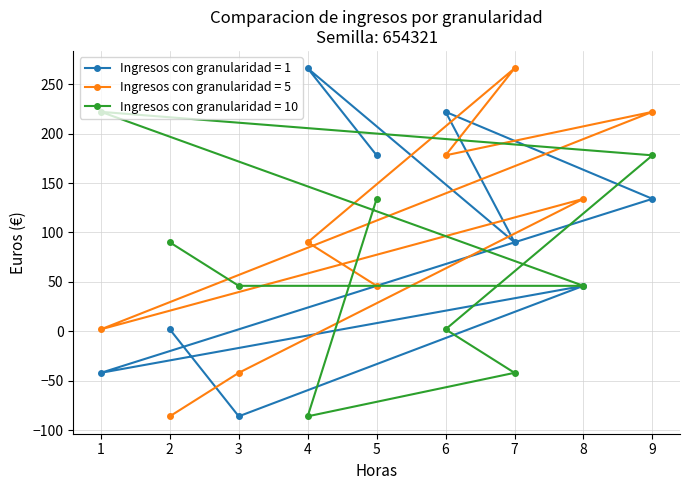

At 7, list the series in order from smallest to largest.

Ingresos con granularidad = 10, Ingresos con granularidad = 1, Ingresos con granularidad = 5